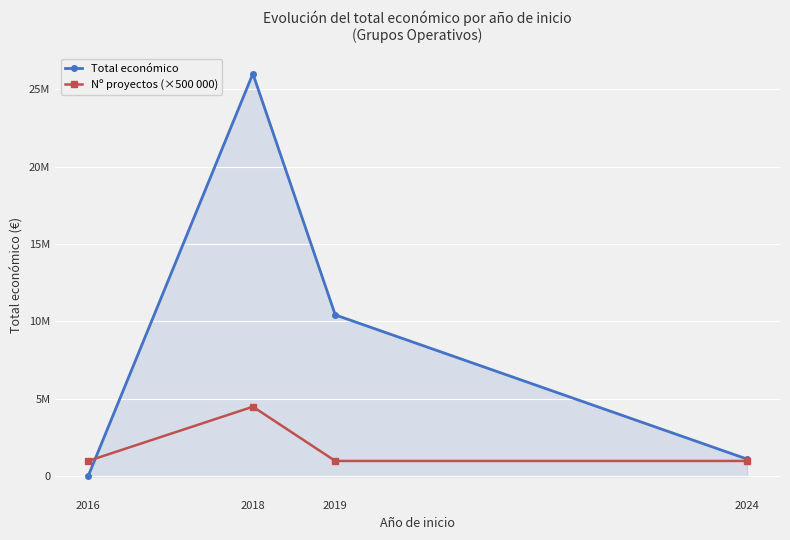

What are all the series names shown in the legend?

Total económico, Nº proyectos (×500 000)